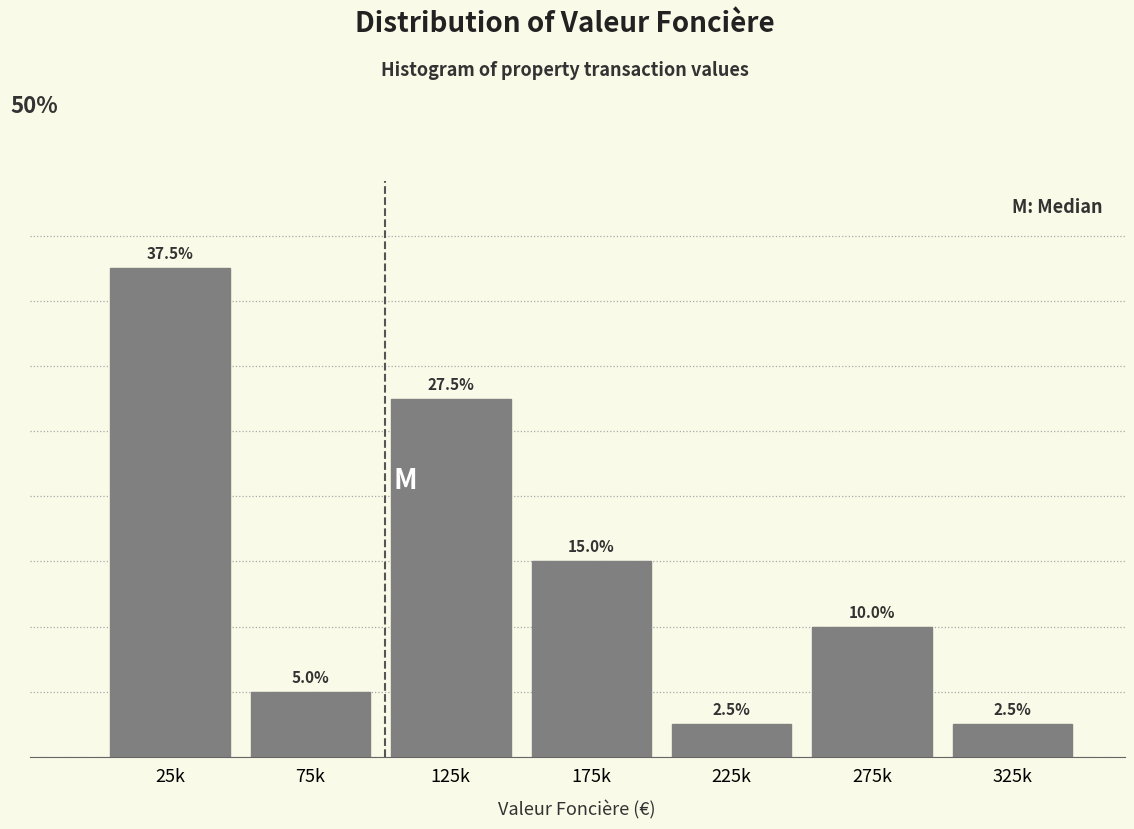

What is the label of the 6th bar from the right?

75k